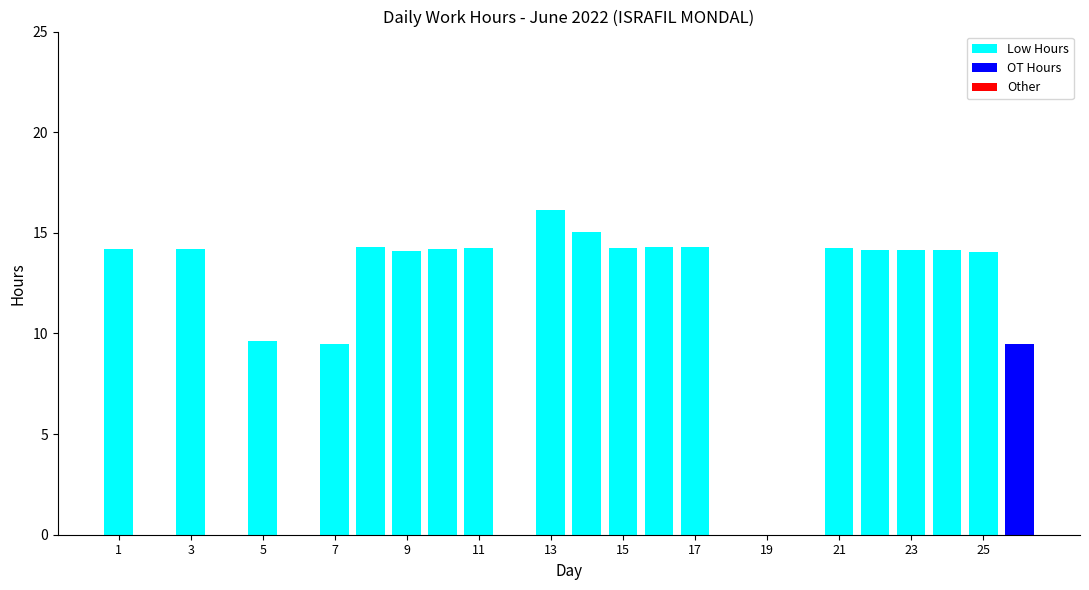

What is the sum of all Low Hours values?

249.0